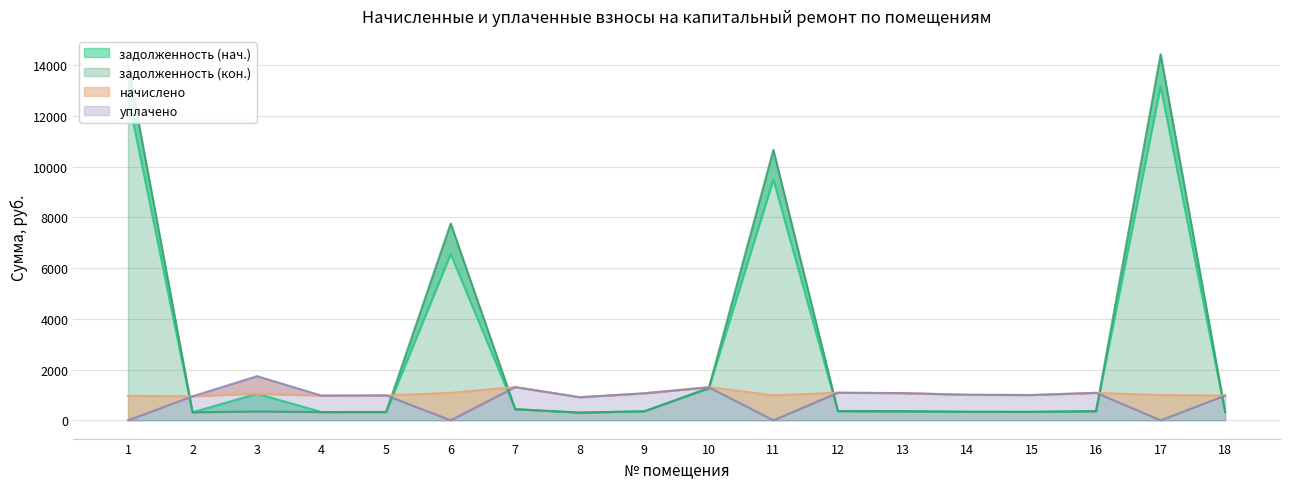

What is the total value across all series at 5?

2615.0